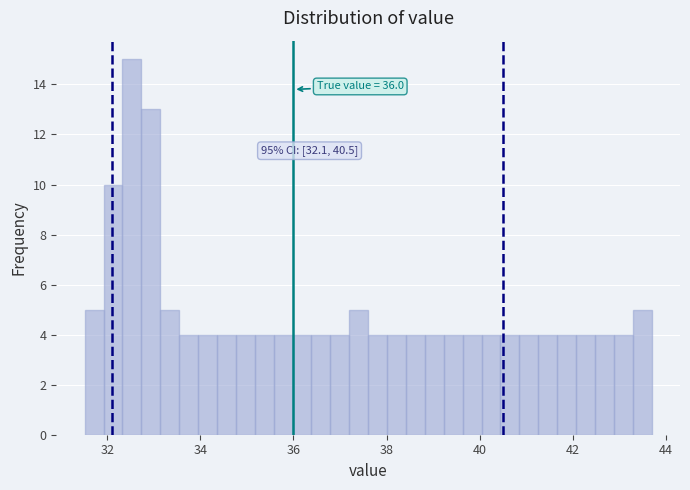

Around what value on the x-axis is the tallest bar? Give the approximate position of its centre, as read against the axis.

32.6